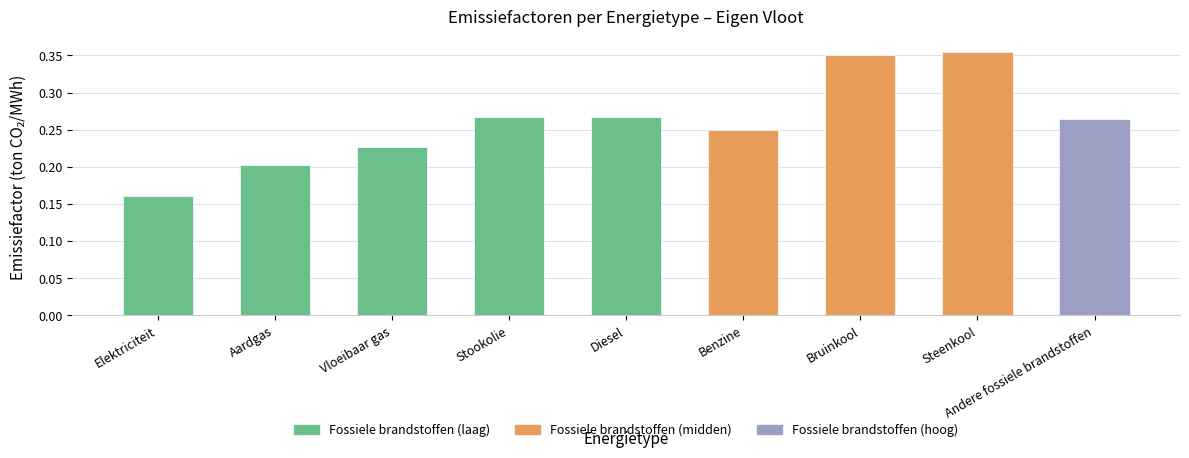

What is the change in value from Elektriciteit to Andere fossiele brandstoffen?

+0.1